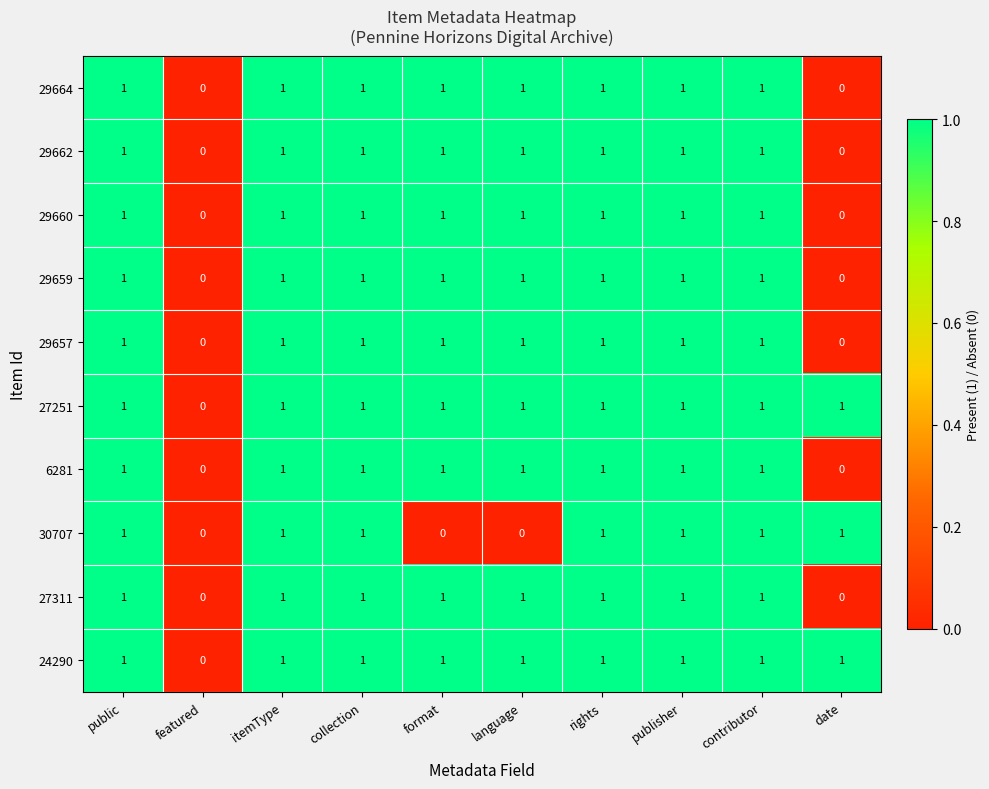

Is the value of 29657 at public greater than the value of 29660 at featured?

Yes